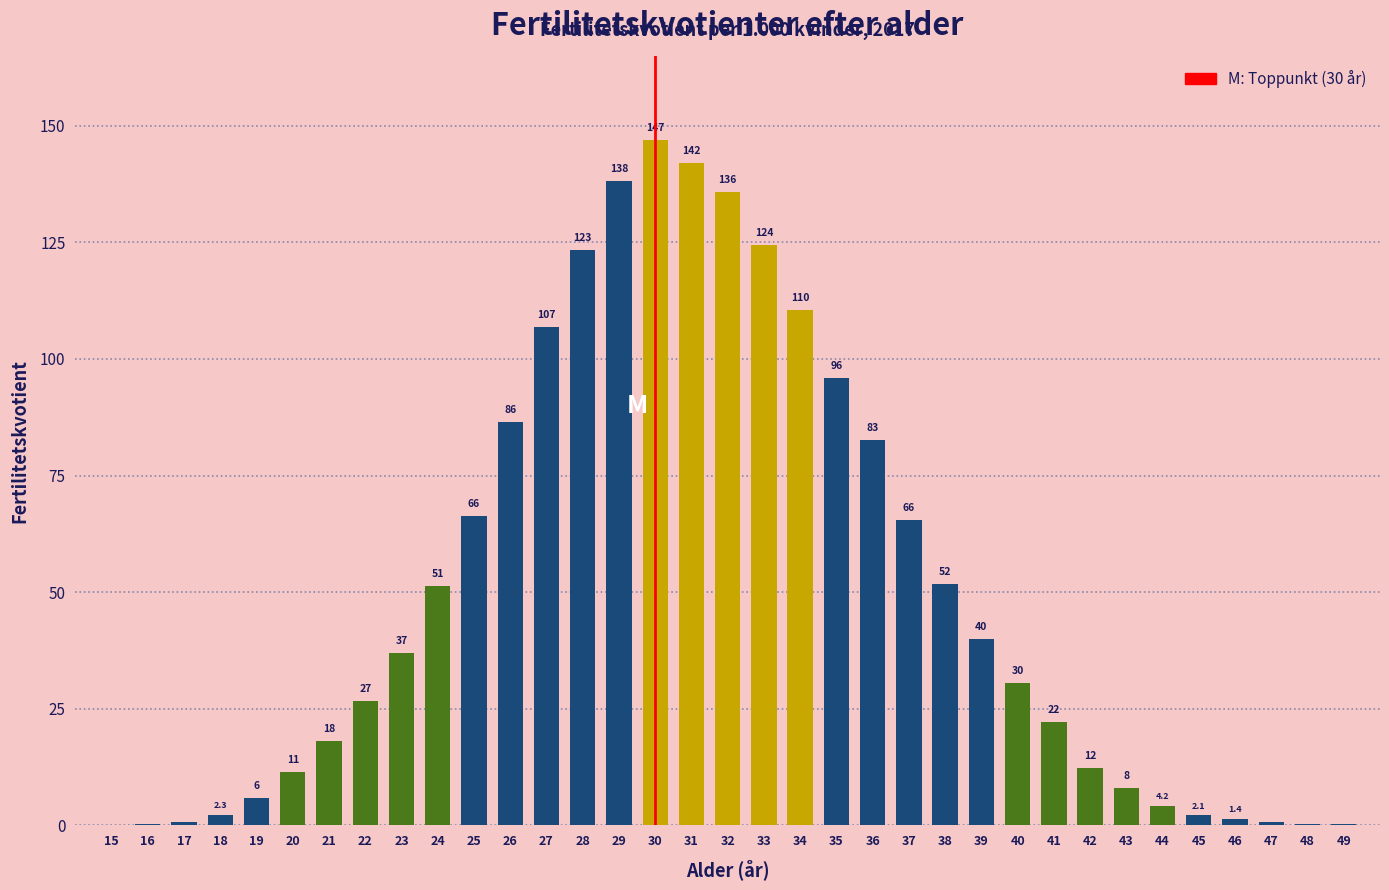

Reading left to right, list all the values displayed in this chart.

15=0.1	16=0.2	17=0.7	18=2.3	19=5.9	20=11.4	21=18.1	22=26.7	23=36.9	24=51.4	25=66.3	26=86.4	27=106.9	28=123.3	29=138.1	30=146.9	31=142.0	32=135.8	33=124.5	34=110.5	35=95.9	36=82.7	37=65.5	38=51.8	39=39.9	40=30.5	41=22.1	42=12.3	43=8.1	44=4.2	45=2.1	46=1.4	47=0.7	48=0.3	49=0.2